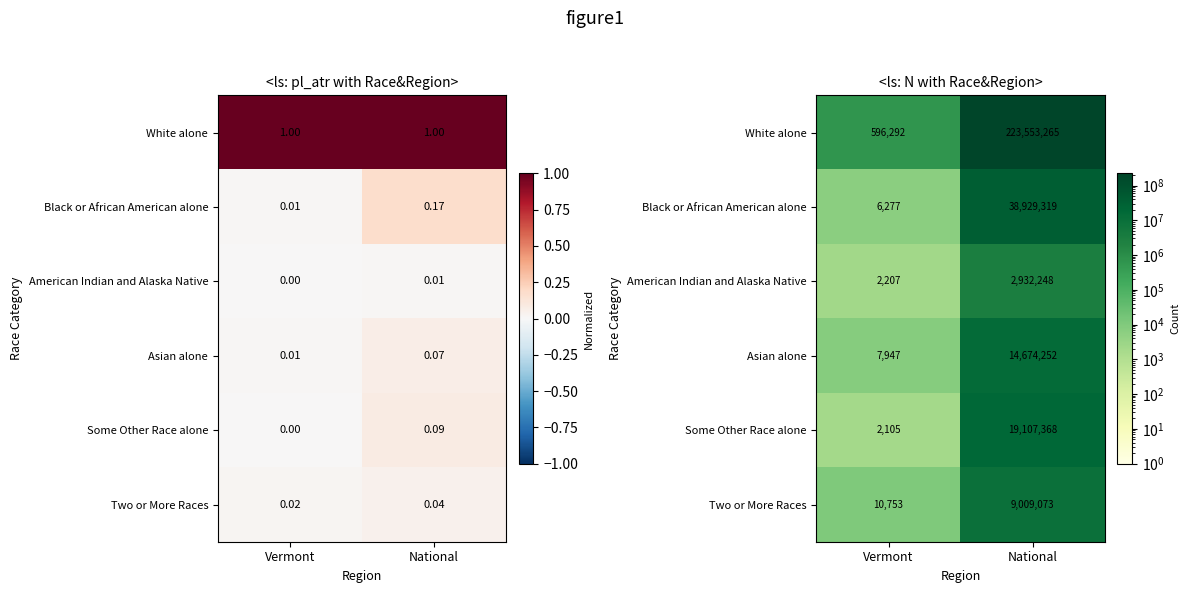

What is the spread (max minus min) of values at National?

220621017